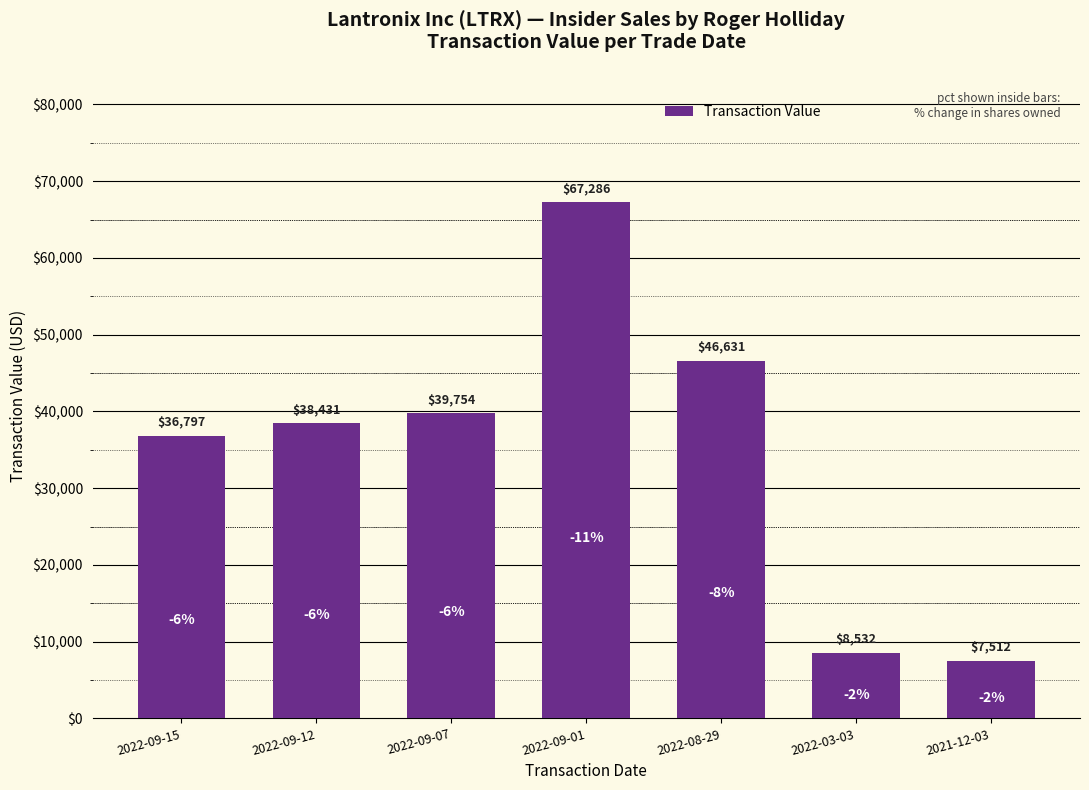

Rank the categories by value from lowest to highest.

2021-12-03, 2022-03-03, 2022-09-15, 2022-09-12, 2022-09-07, 2022-08-29, 2022-09-01